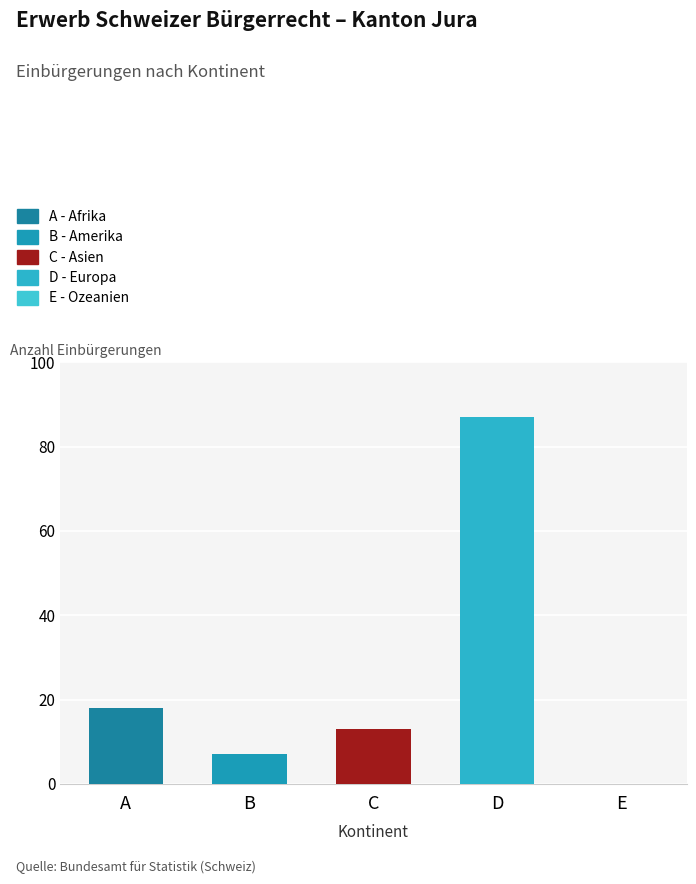

The chart shows a value of 18 at C. True or false?

False